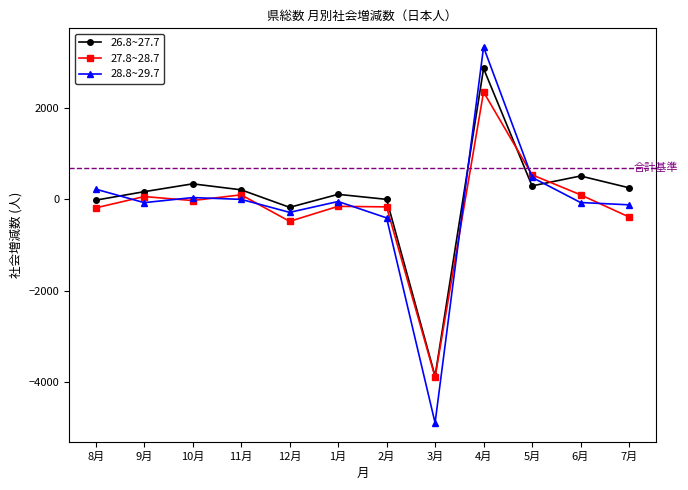

What is the smallest value displayed?

-4898